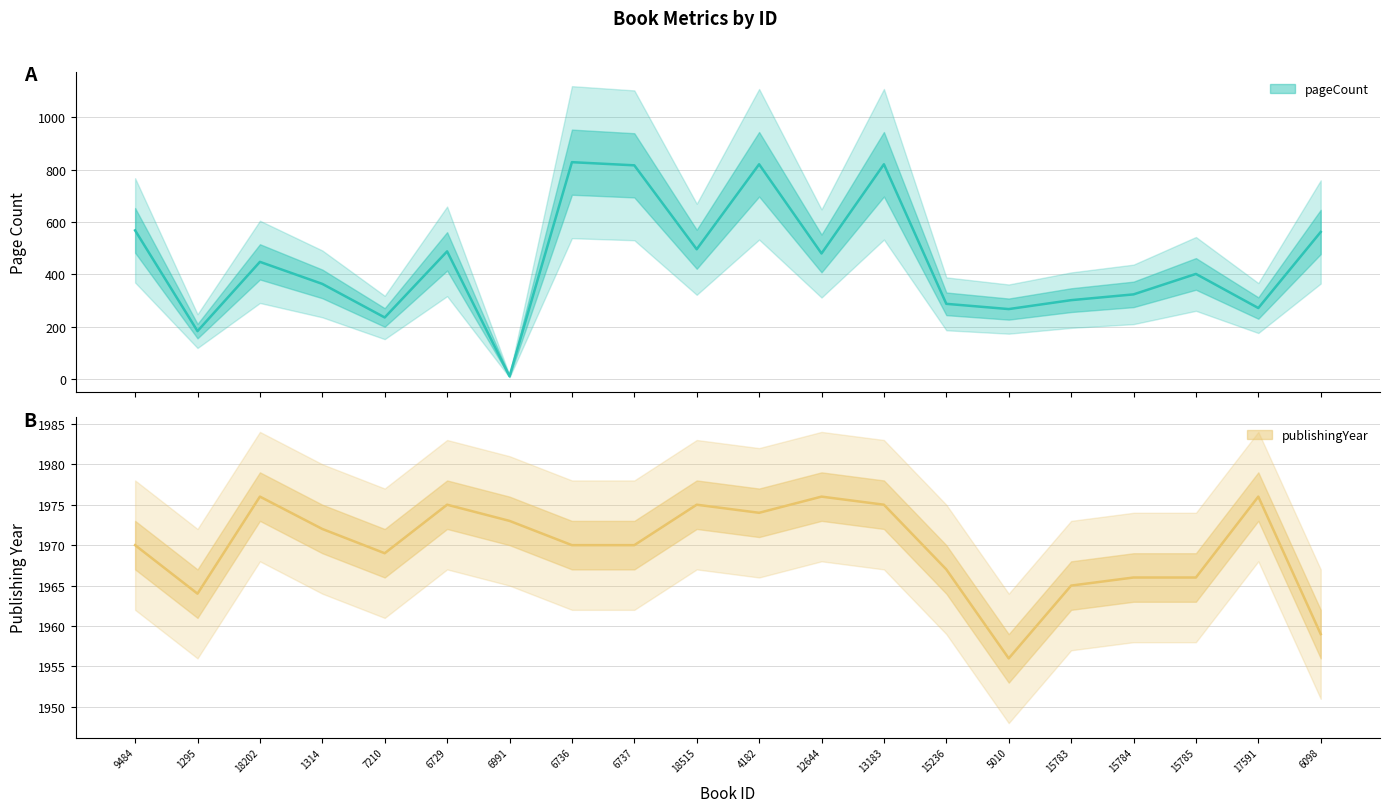

True or false: pageCount and publishingYear intersect in this chart.

False